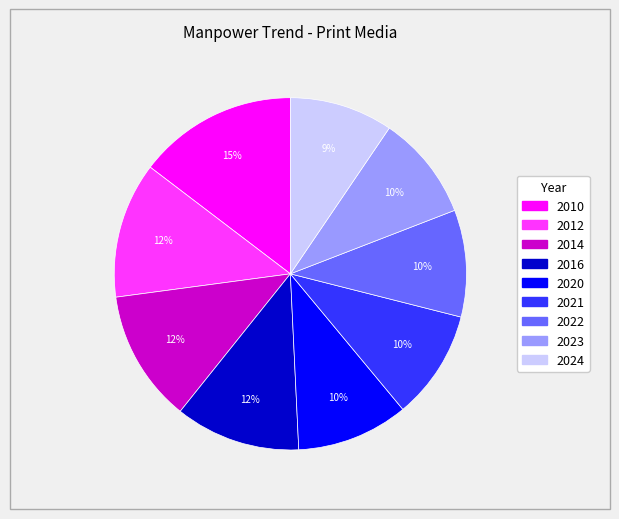

The 2023 slice represents 10% of the pie. True or false?

True